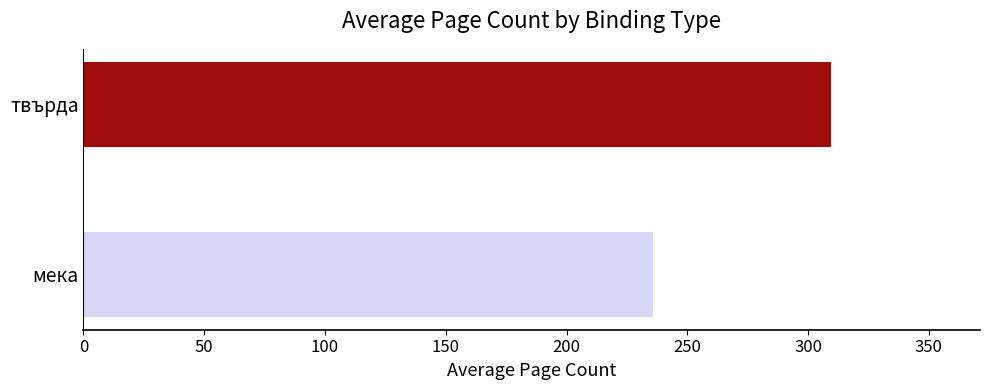

Does the chart contain stacked bars?

No